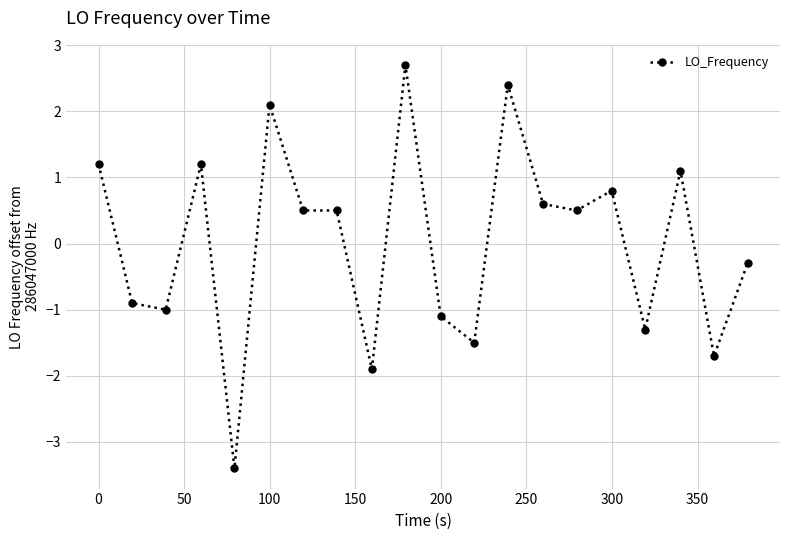

True or false: the data has more than 2 interior local peaks.

True